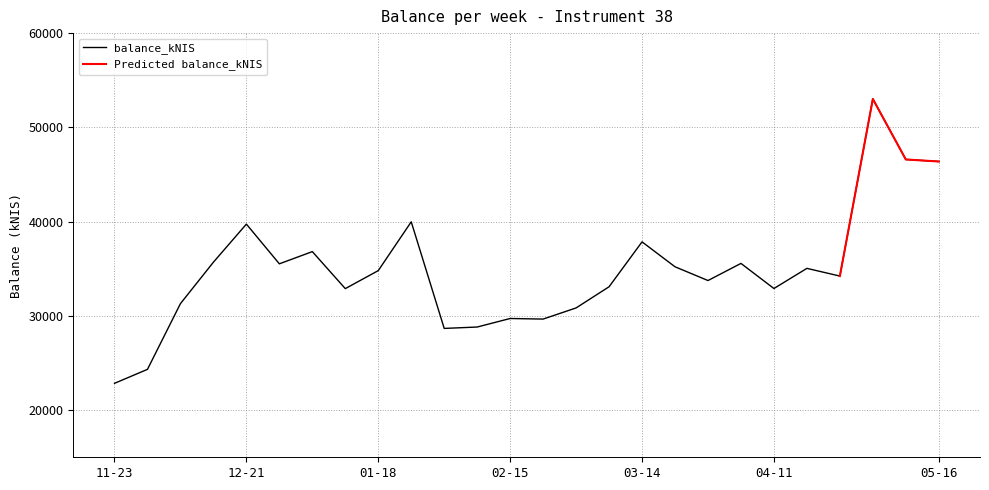

What value does the data have at 2023-12-28?

35523.8